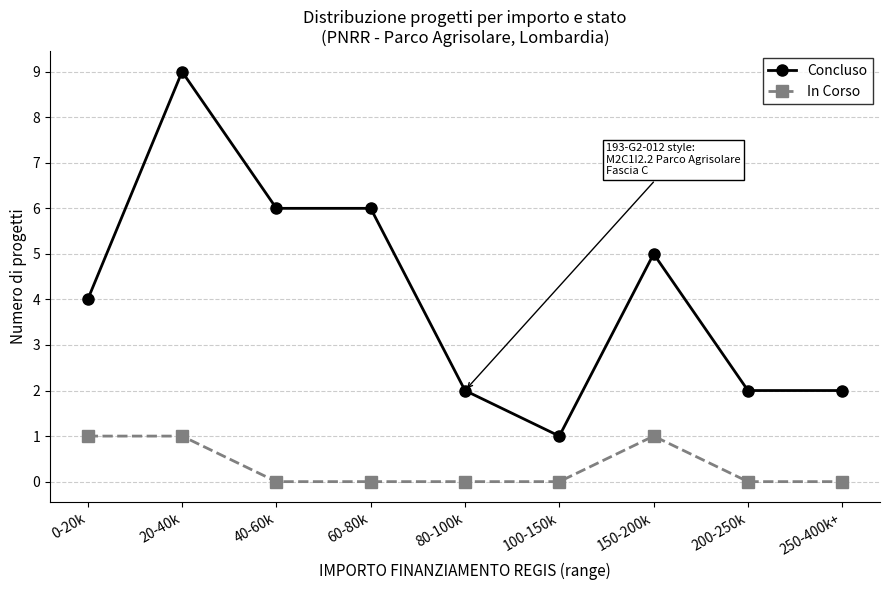

Count the Concluso values in the range 2 to 6.

7